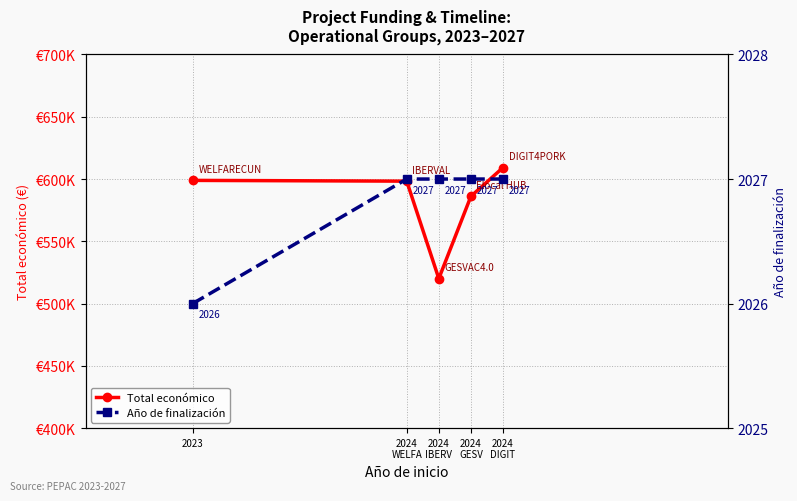

Which label corresponds to the largest value in the chart?

2024
DIGIT